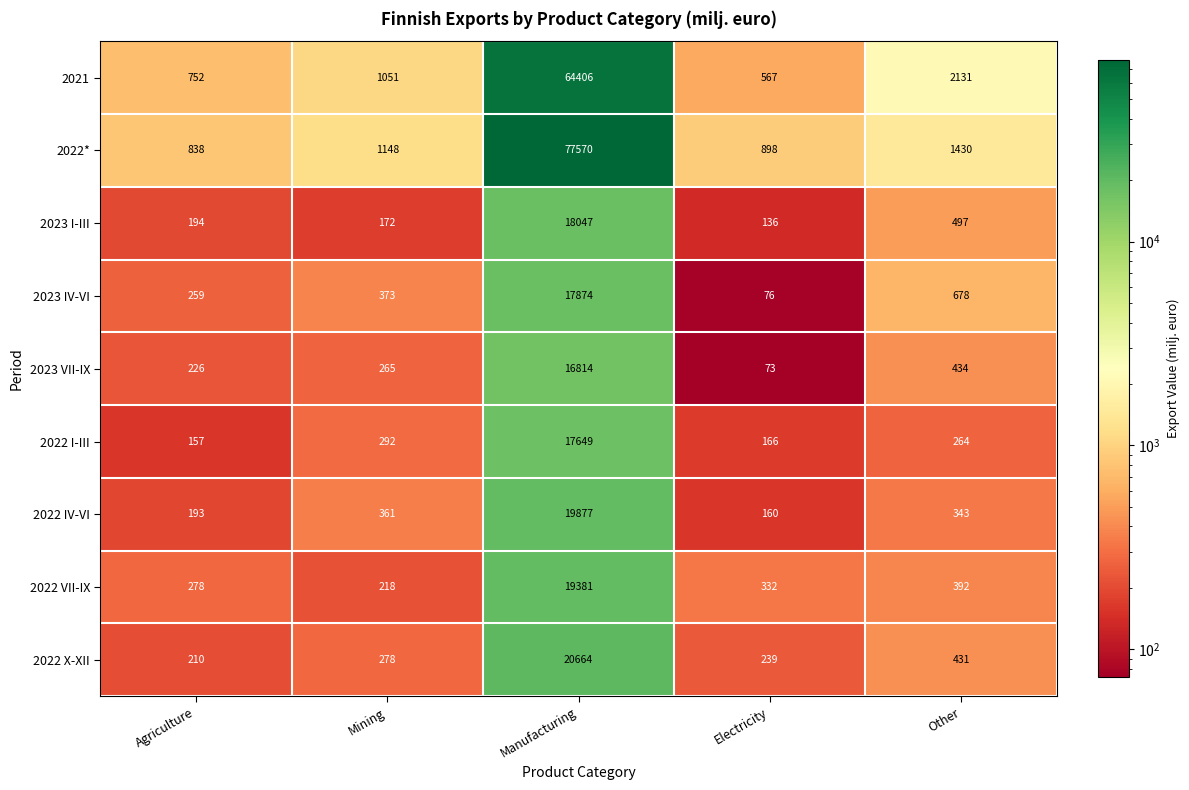

Is it true that 2022 VII-IX equals 19381 at Manufacturing?

True